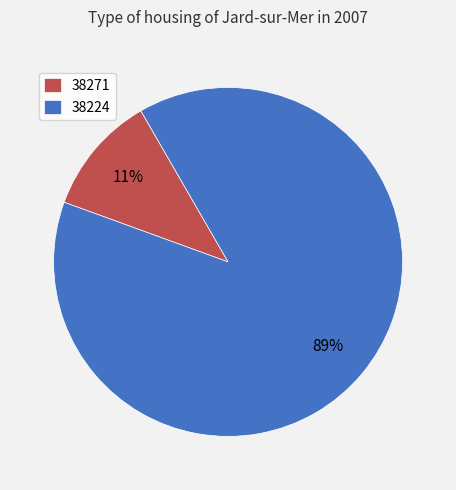

Which has a higher value, 38271 or 38224?

38224